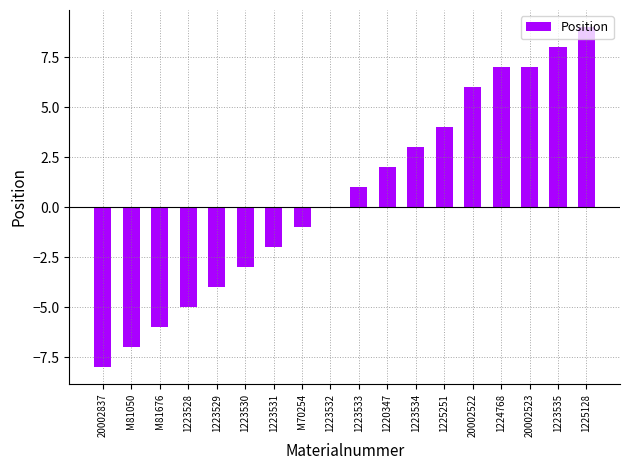

What is the greatest value displayed?

9